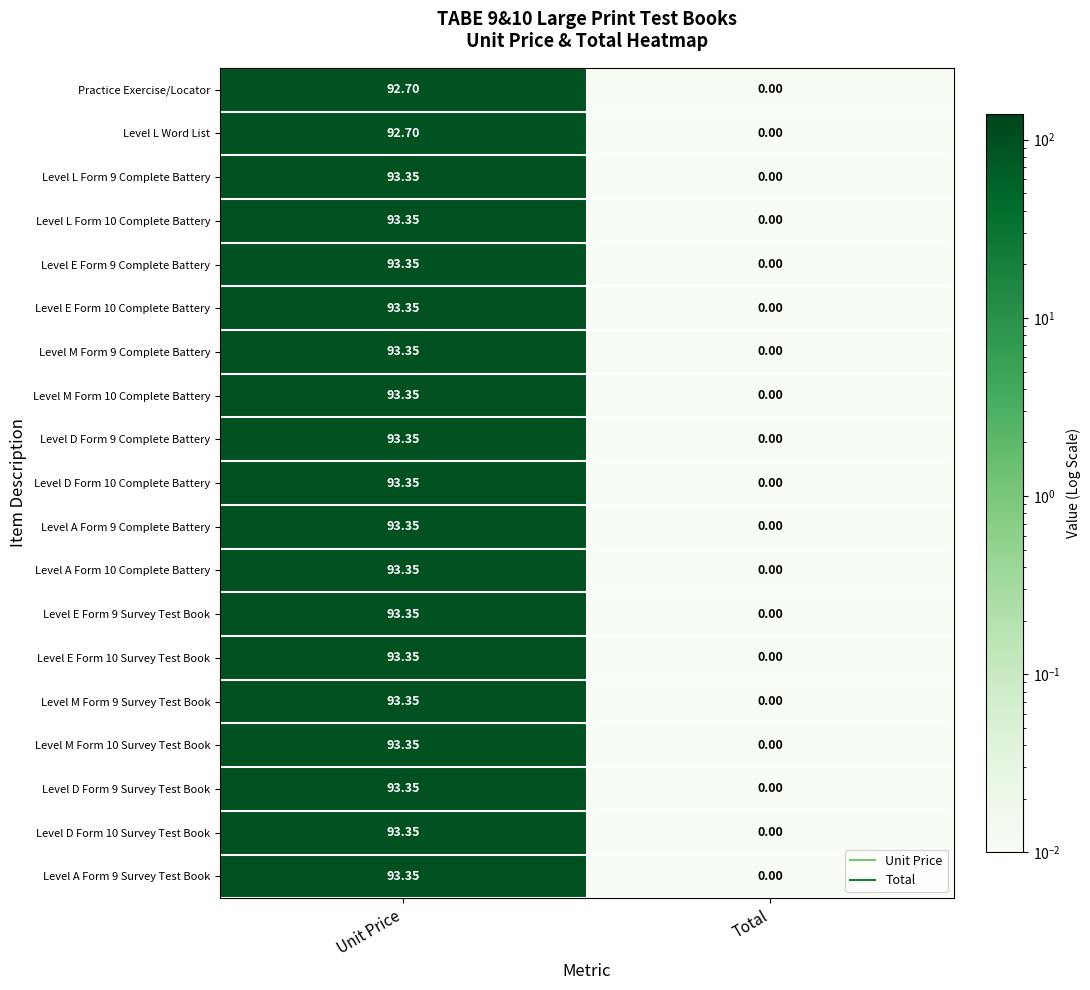

At which label does Level M Form 10 Survey Test Book first exceed 93?

Unit Price